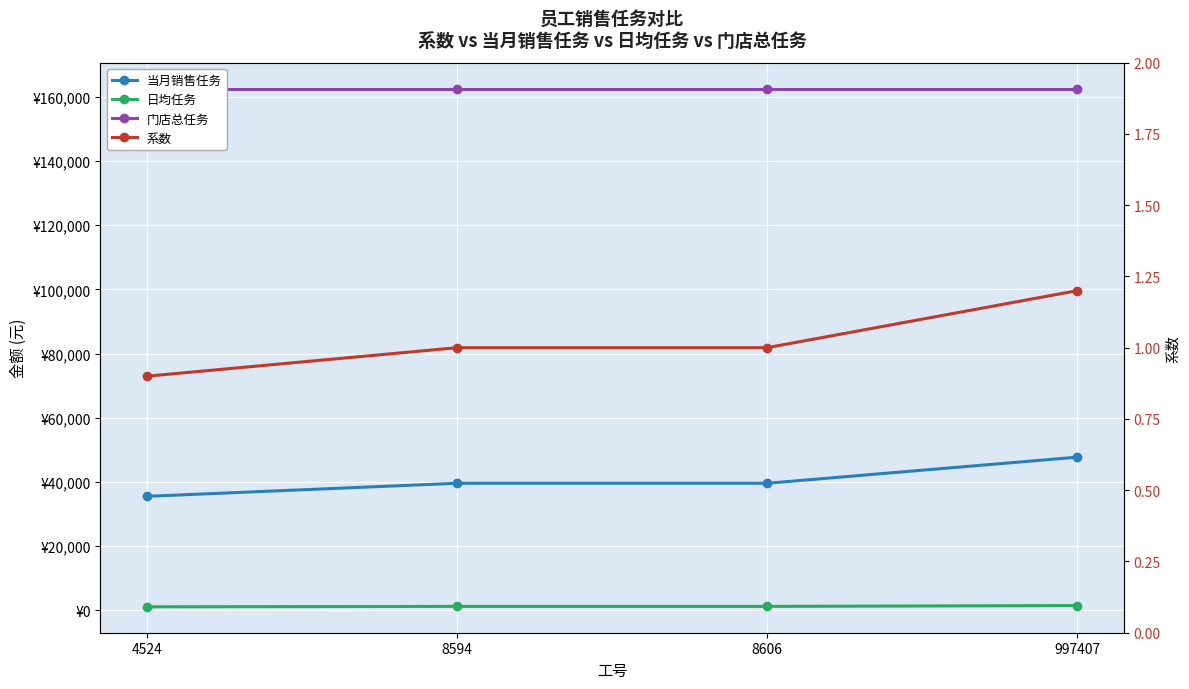

Is this an area chart (filled region under the line)?

No